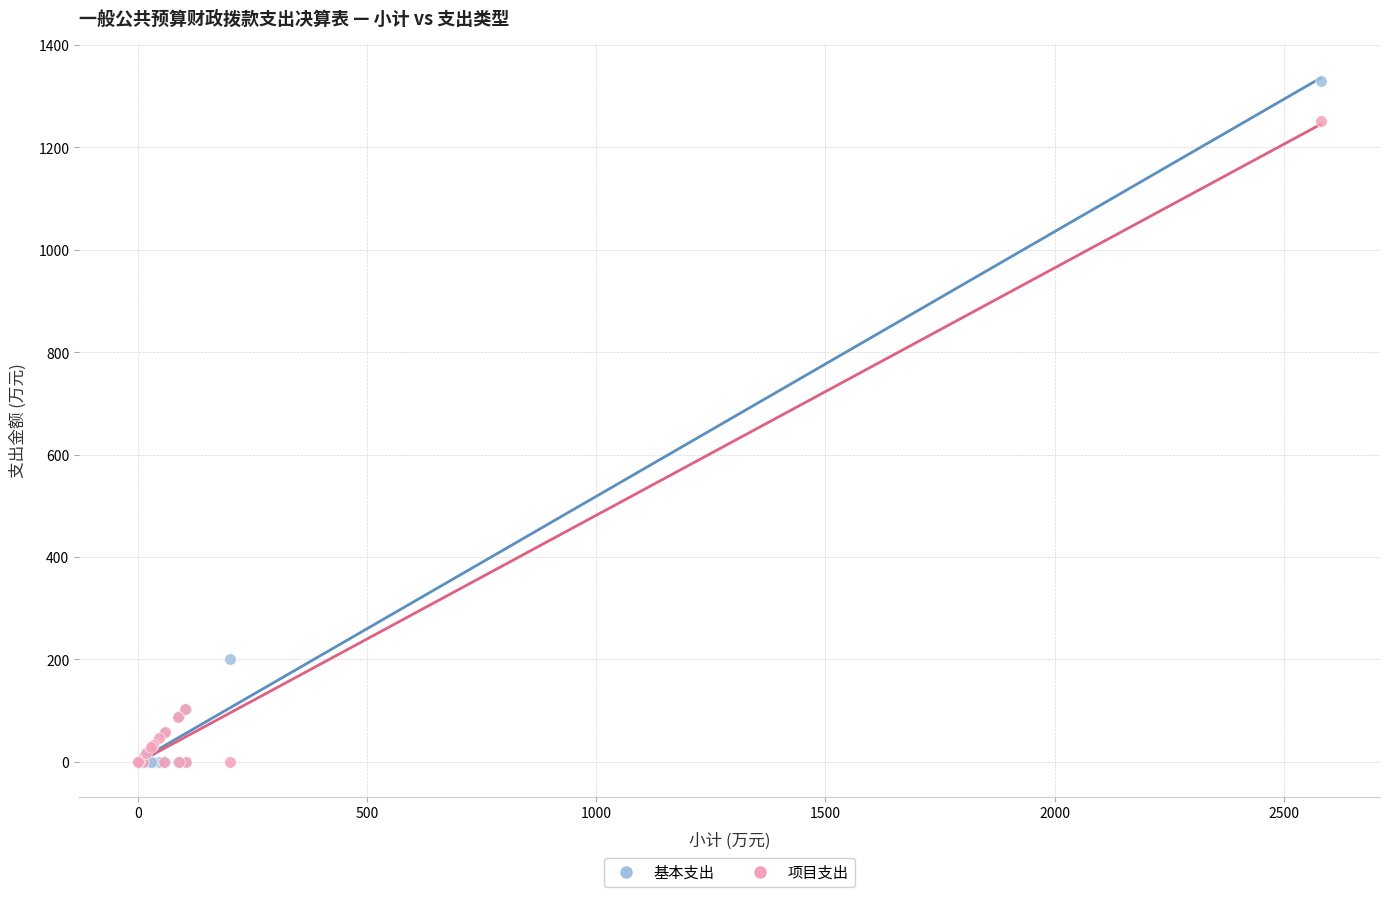

Which series has the widest spread of Y values?

基本支出